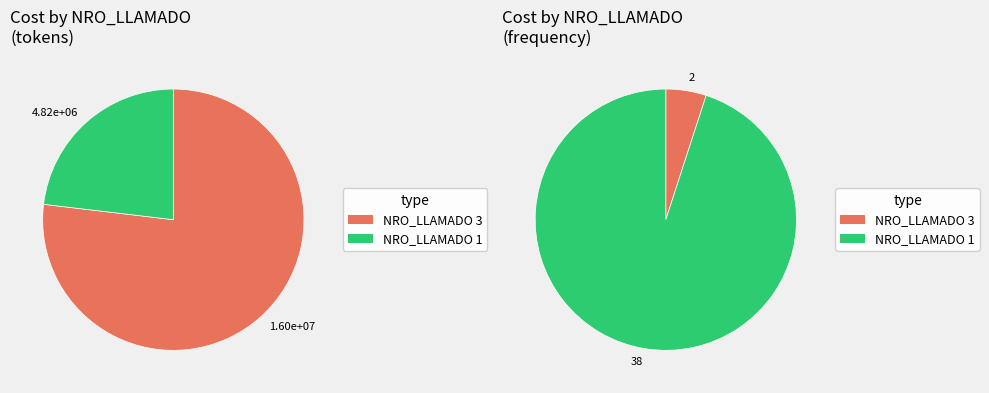

True or false: 29 accounts for 1% of the total.

False